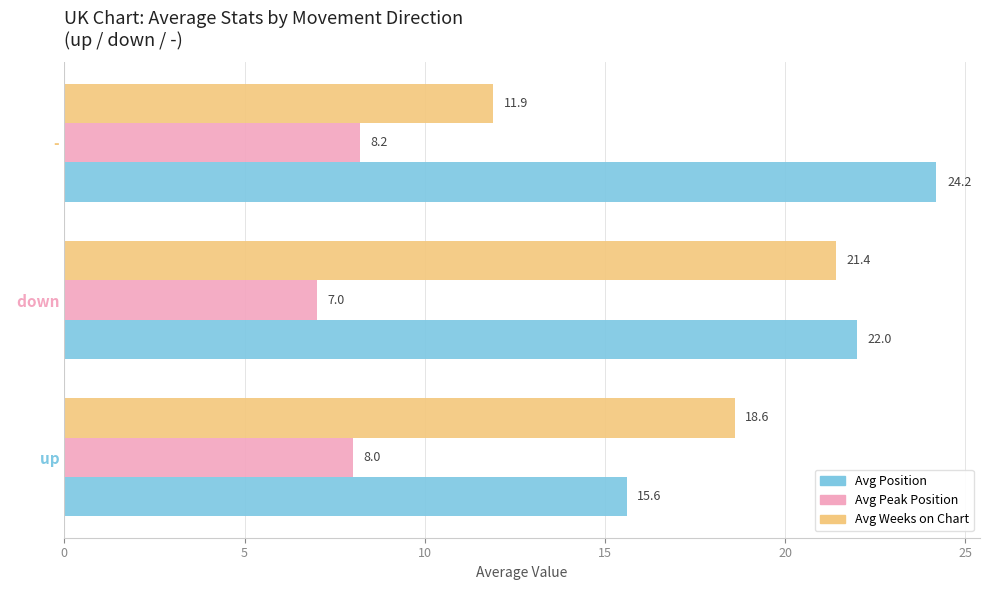

What is the difference between the second highest and minimum values in the Avg Peak Position series?

1.0